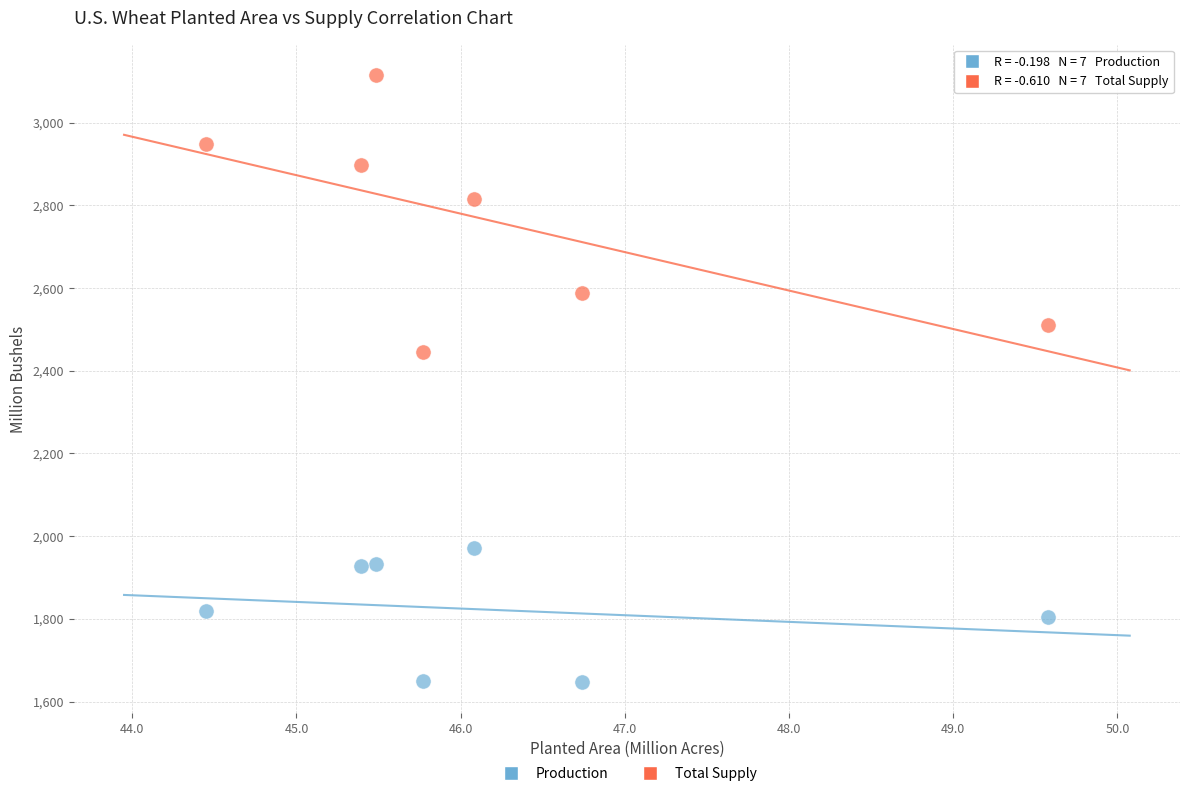

Which series contains the lowest Y value?

Production